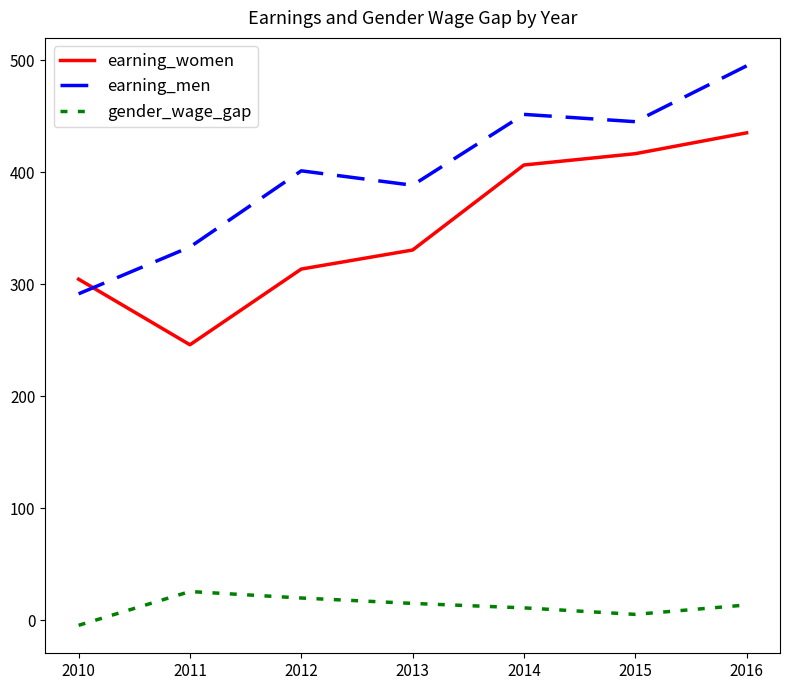

What are all the series names shown in the legend?

earning_women, earning_men, gender_wage_gap